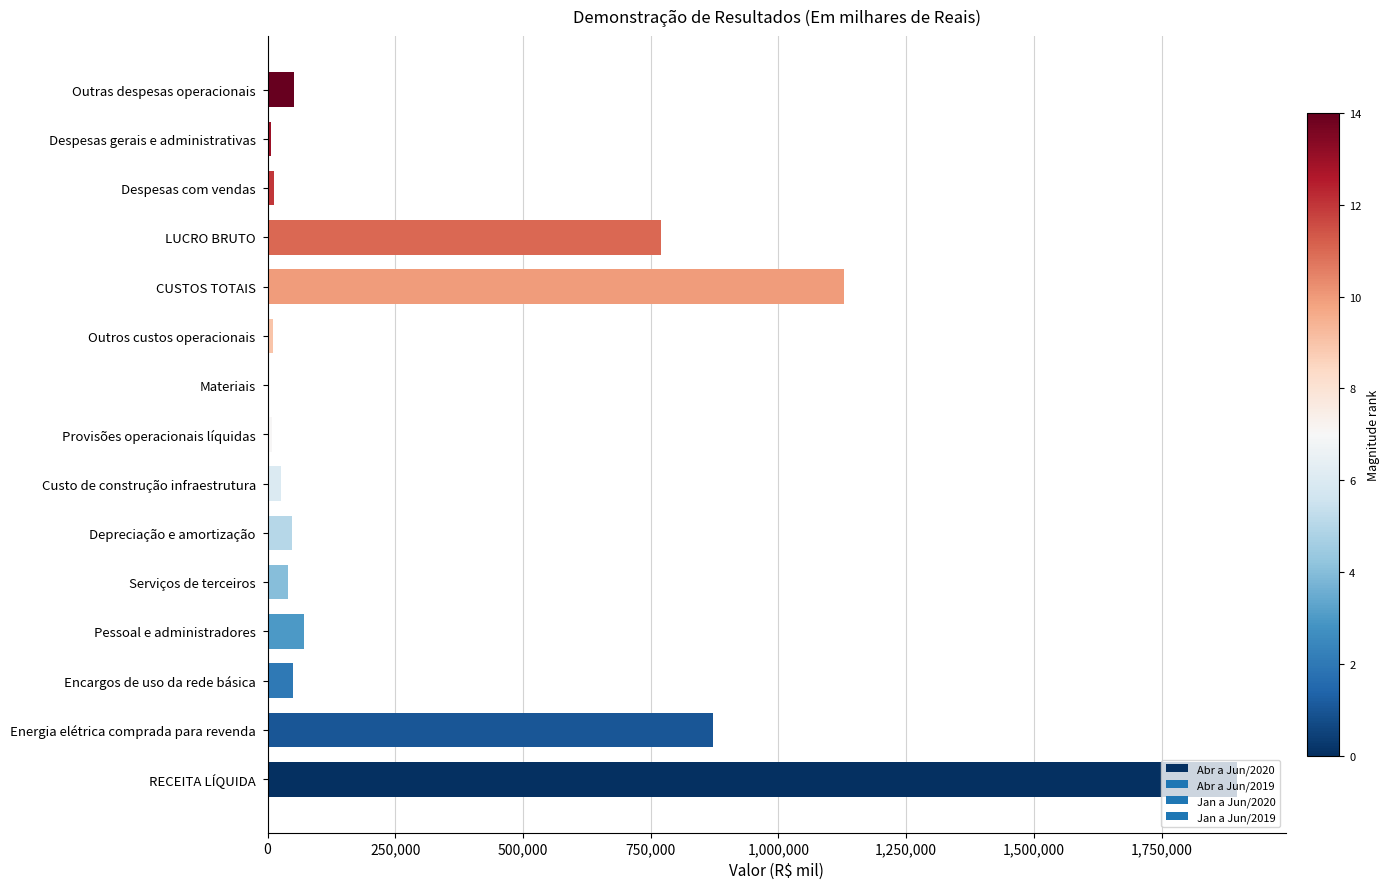

Which has a higher value, RECEITA LÍQUIDA or Outras despesas operacionais?

RECEITA LÍQUIDA